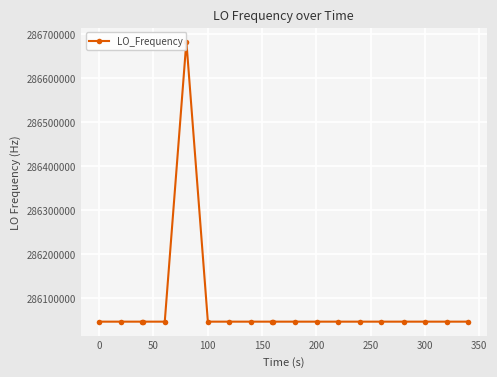

Reading left to right, extract all data points from this chart.

286047000.2	286046999.9	286047002.0	286047002.0	286047001.5	286682709.3	286047002.7	286047000.4	286047001.2	286046998.9	286046998.9	286047000.3	286046999.9	286047000.8	286046998.6	286047001.1	286046998.1	286047000.9	286047001.2	286047000.6